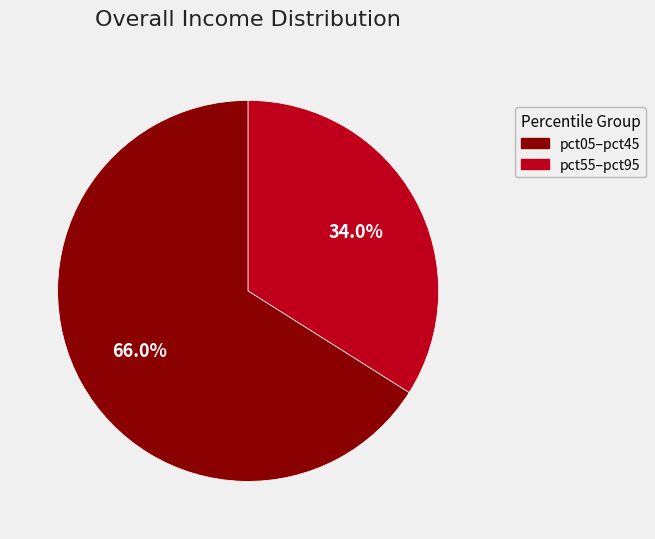

How many segments does this pie chart have?

2